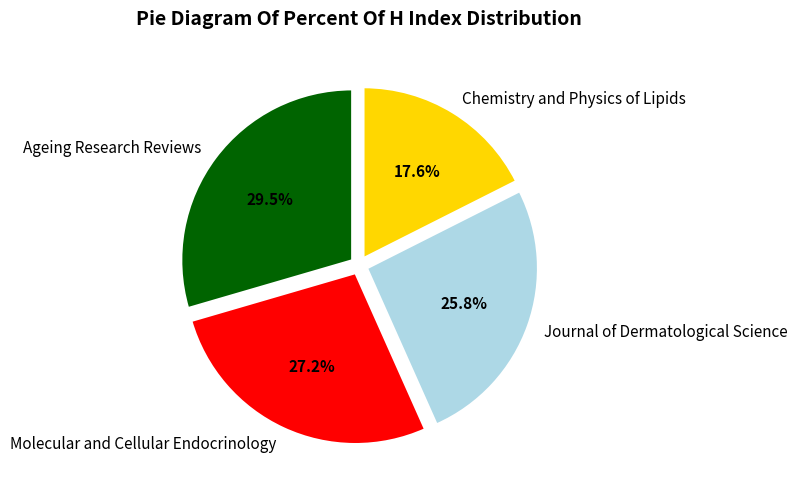

What is the ratio of the value at Molecular and Cellular Endocrinology to the value at Journal of Dermatological Science?

1.1